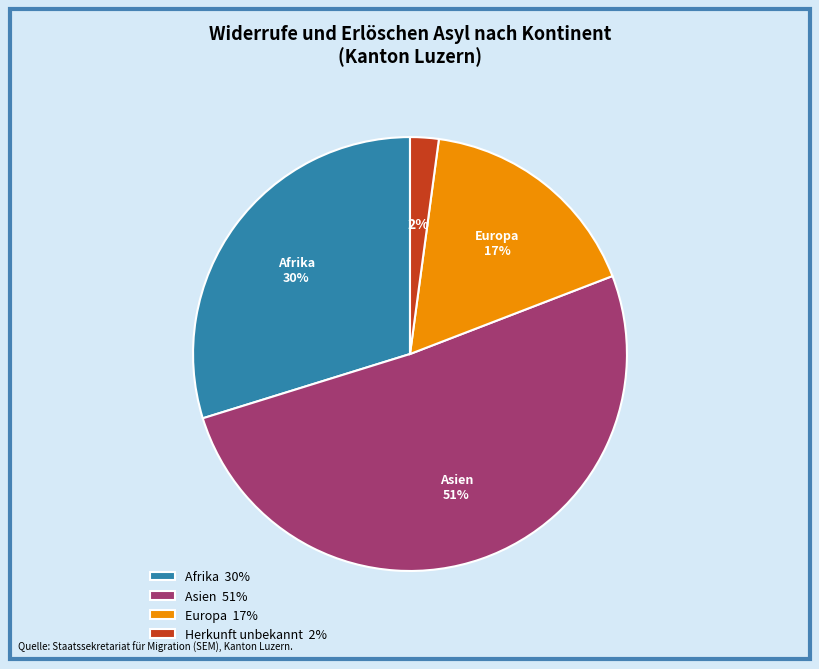

To the nearest percent, what is the average slice percentage?

25%